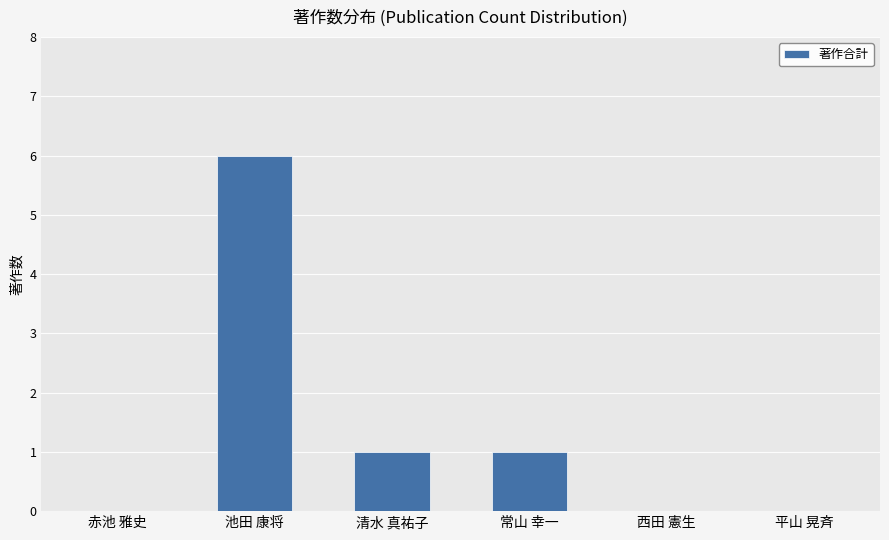

The value at 赤池 雅史 is 0. True or false?

True